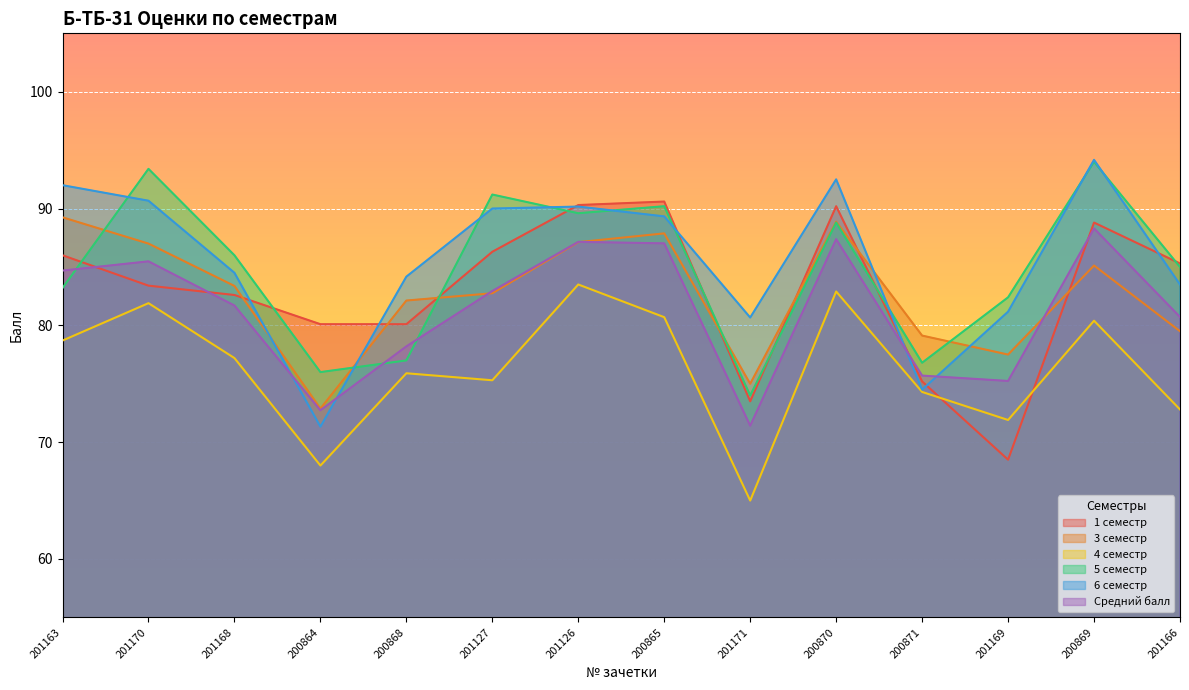

How many lines are shown in the chart?

6